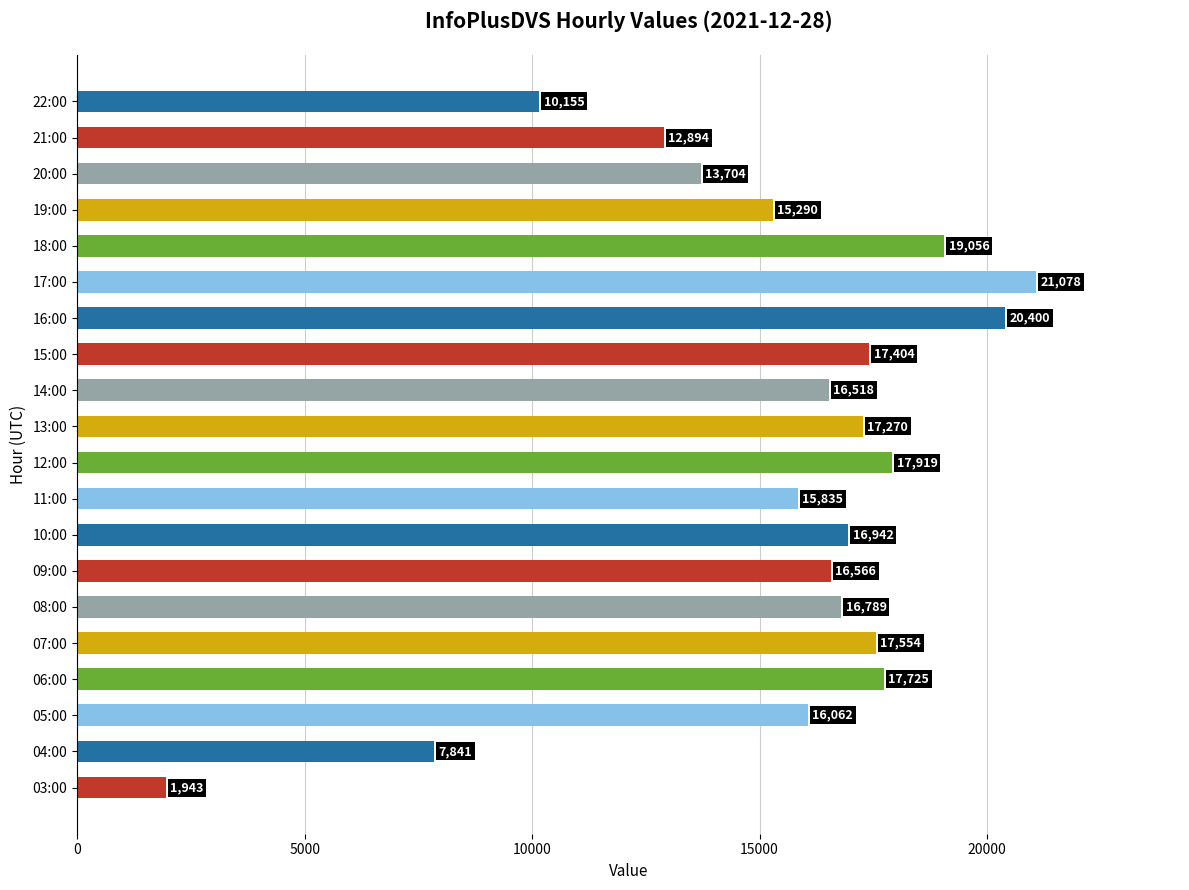

What is the minimum value shown in the chart?

1943